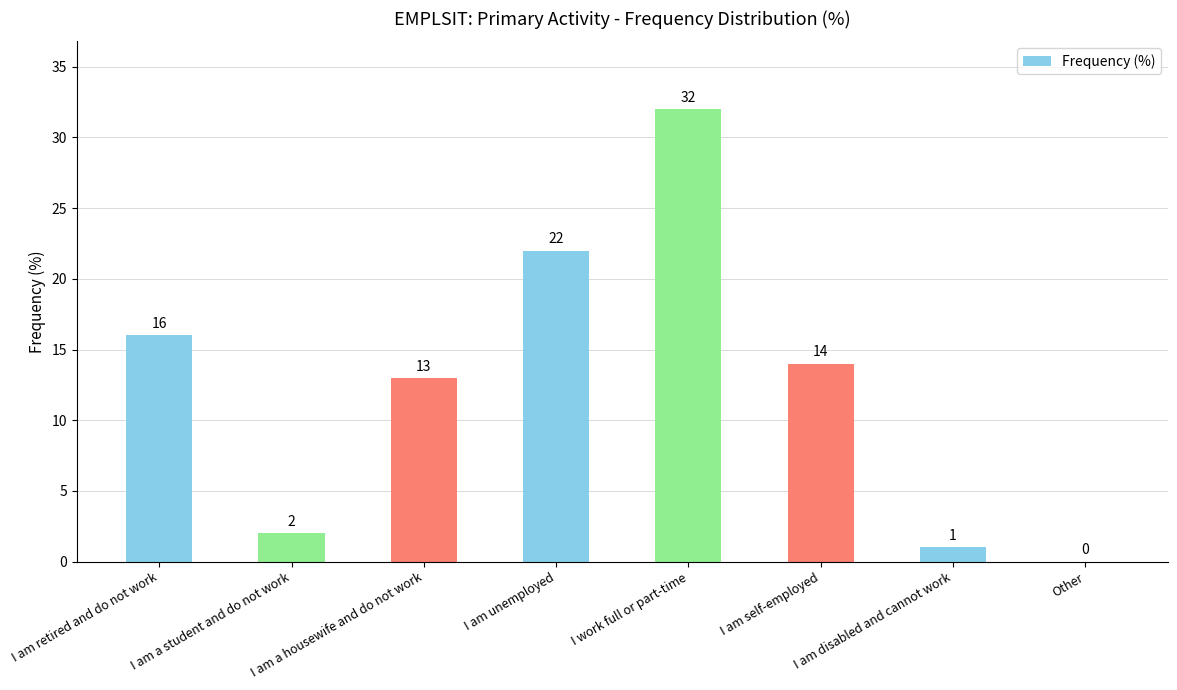

What is the greatest value displayed?

32